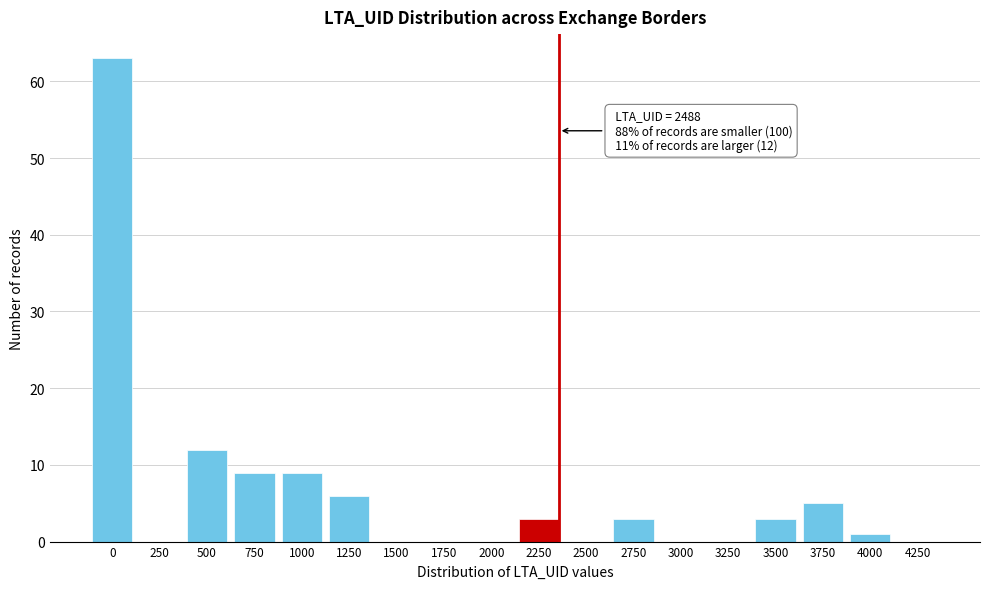

Reading right to left, what are all the values shown in this chart?

4250=0	4000=1	3750=5	3500=3	3250=0	3000=0	2750=3	2500=0	2250=3	2000=0	1750=0	1500=0	1250=6	1000=9	750=9	500=12	250=0	0=63